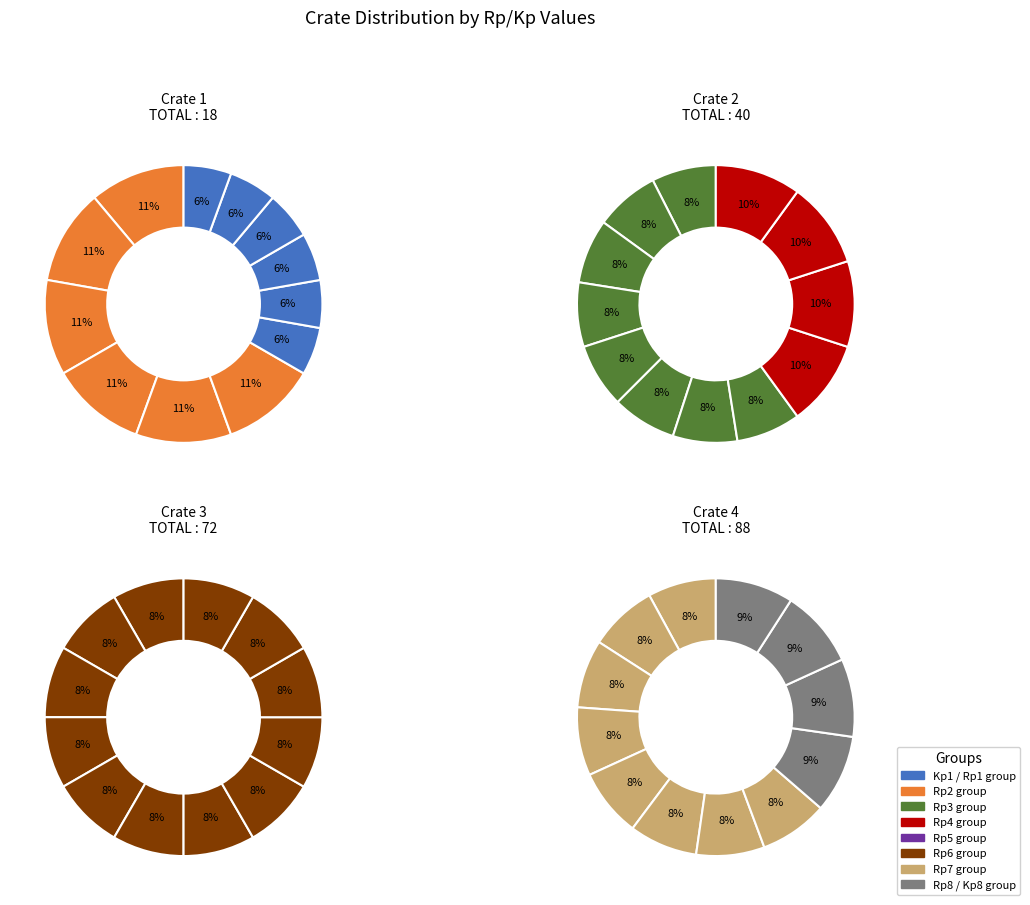

At c, list the series in order from largest to smallest.

Crate 1, Crate 2, Crate 4, Crate 3